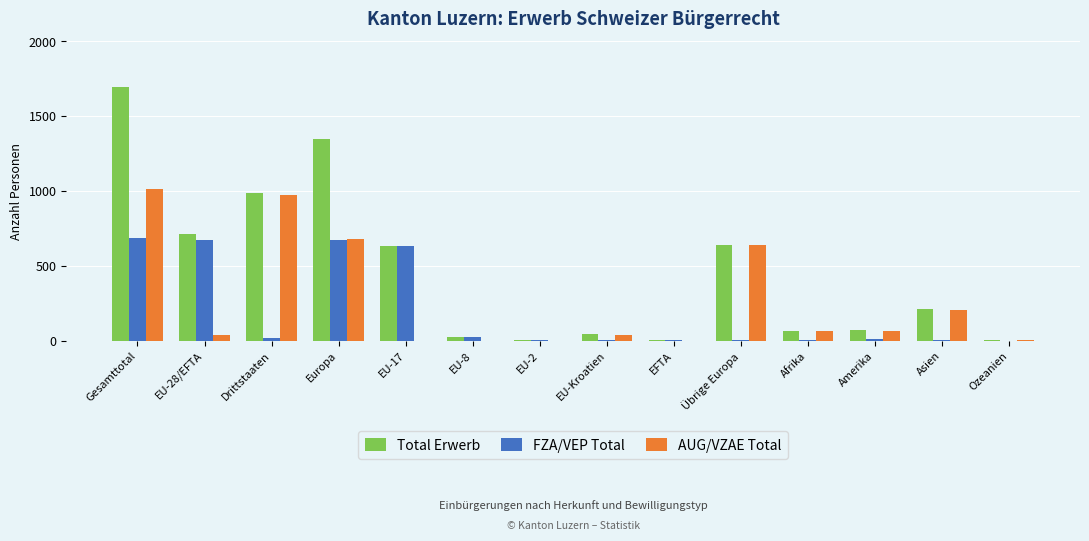

Which series has the largest total across all categories?

Total Erwerb